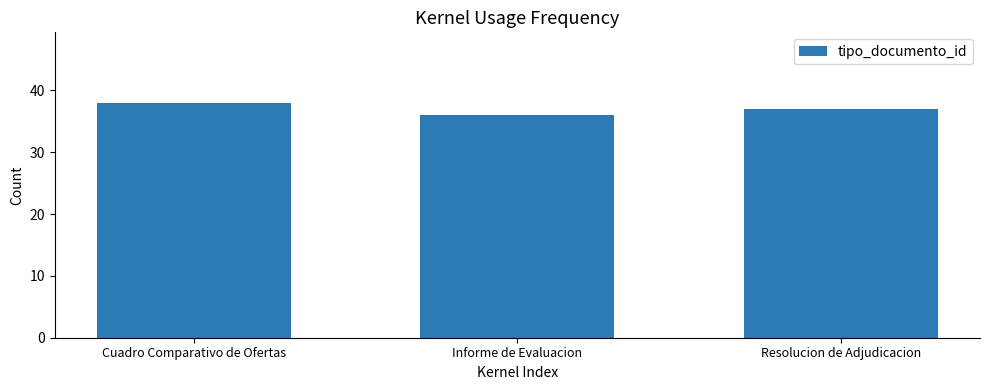

What is the value of the 1st bar from the left?

38